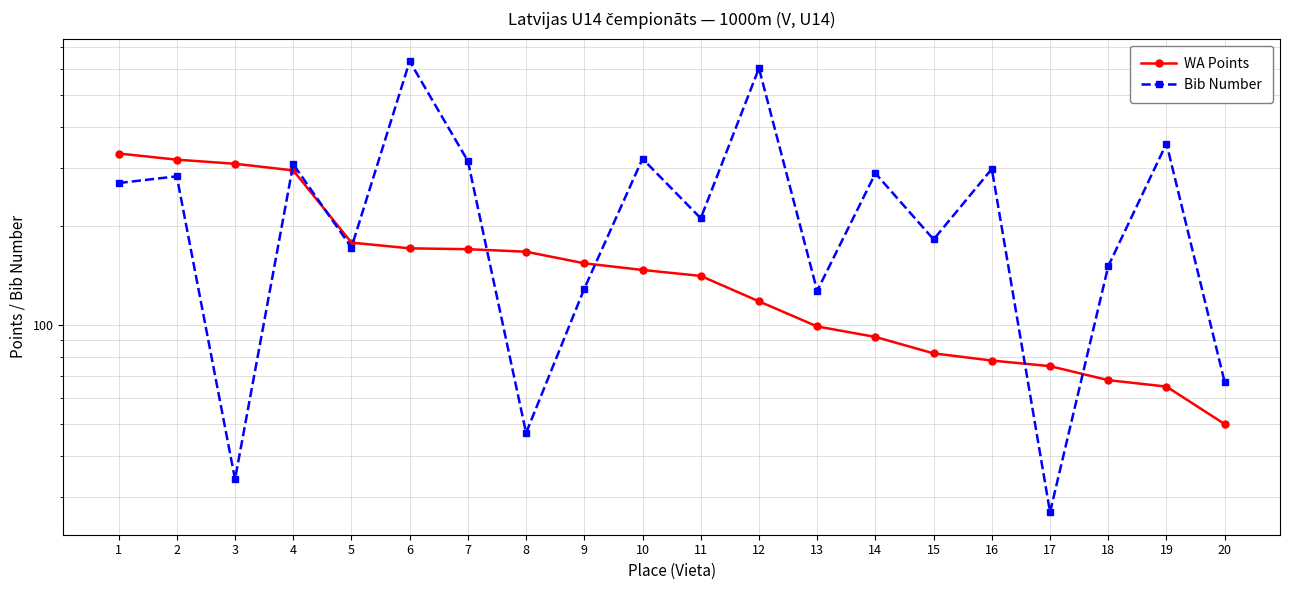

Is this an area chart (filled region under the line)?

No